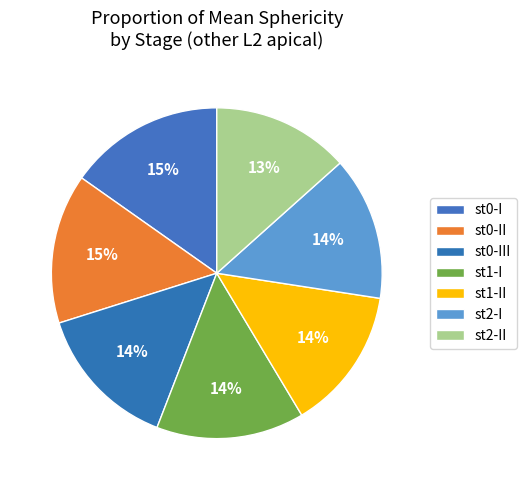

How many slices are in this pie chart?

7